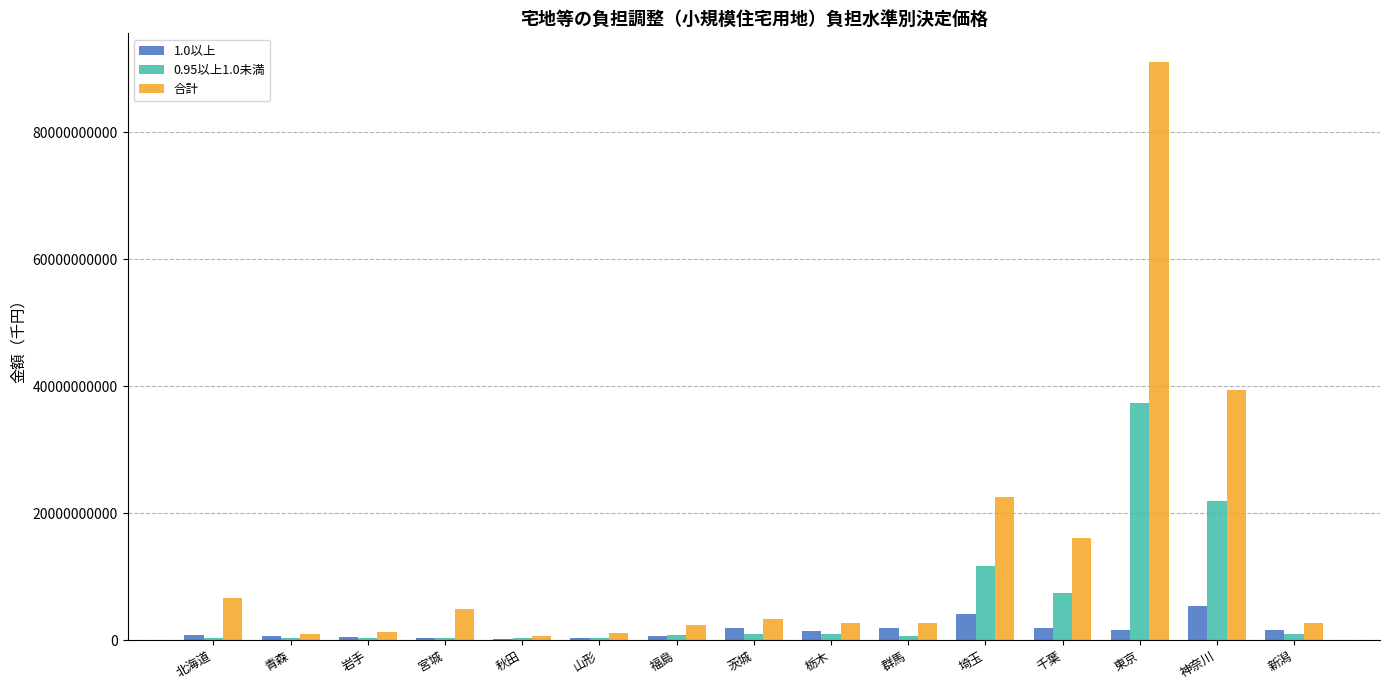

What are all the series names shown in the legend?

1.0以上, 0.95以上1.0未満, 合計